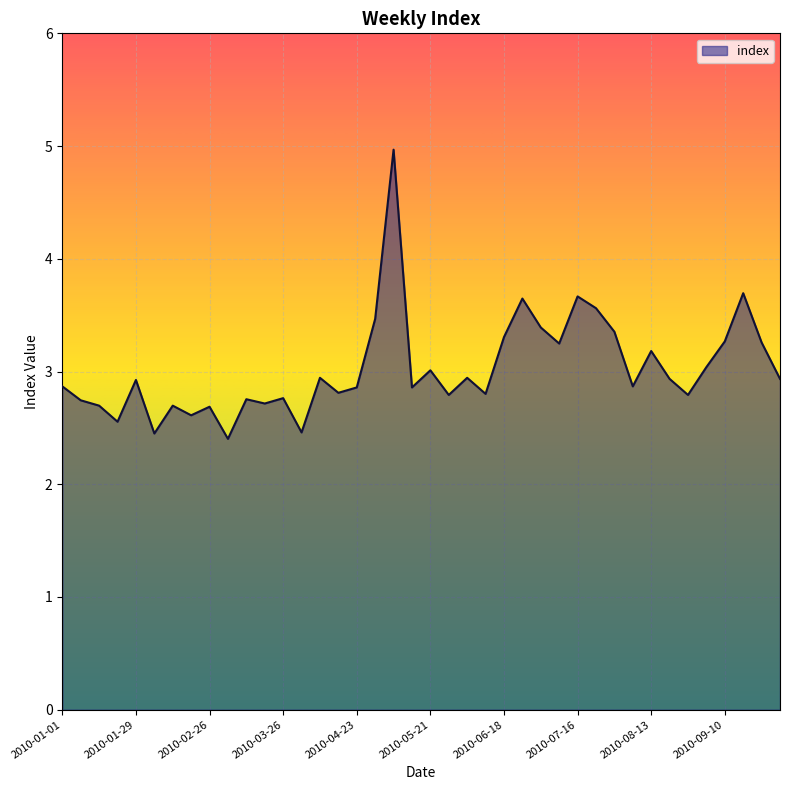

What is the greatest value displayed?

5.0